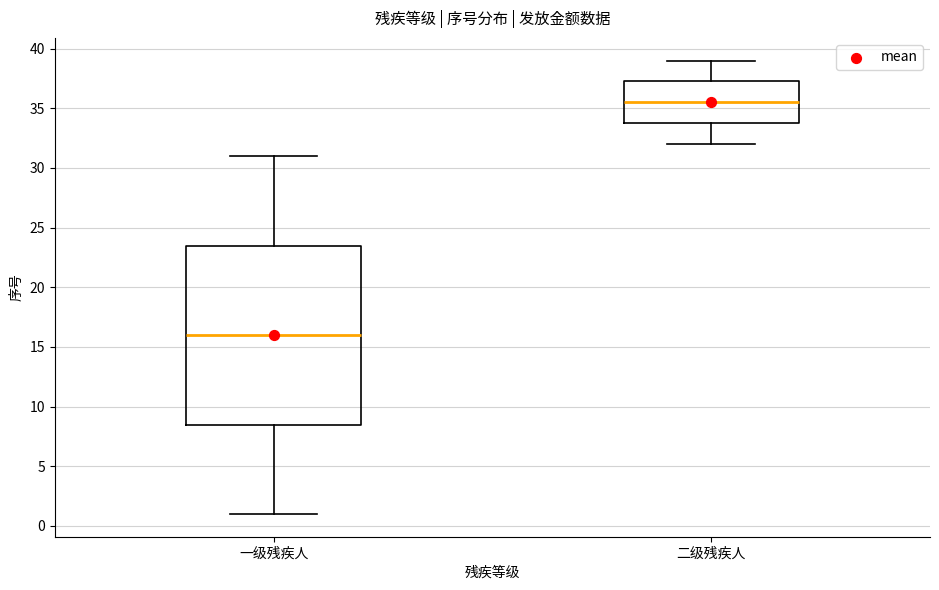

Comparing the boxes themselves (not the whiskers), which one is the tallest?

一级残疾人